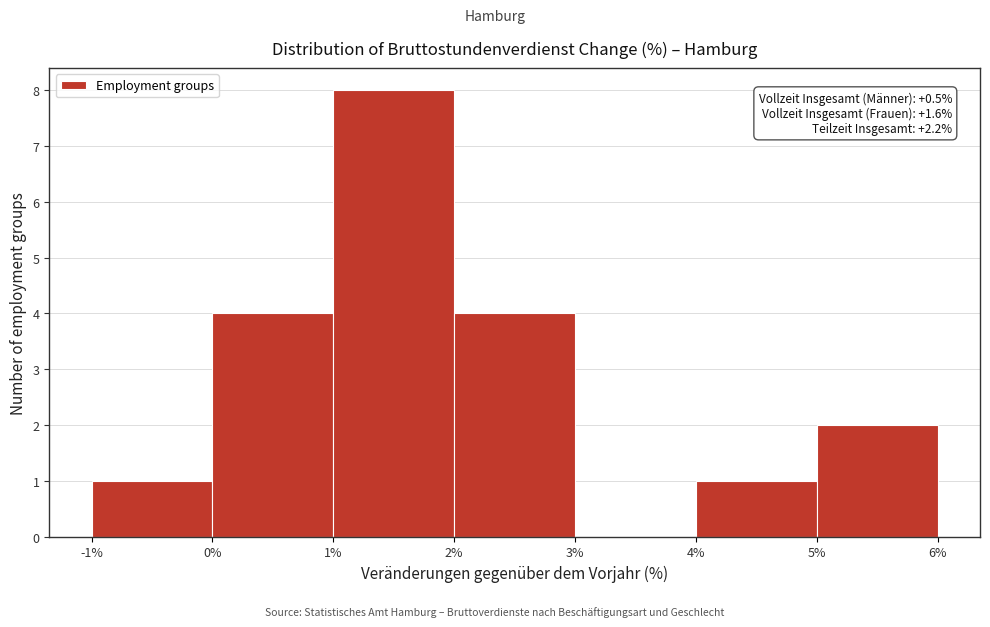

Which range on the x-axis has the tallest bar?

1% to 2%